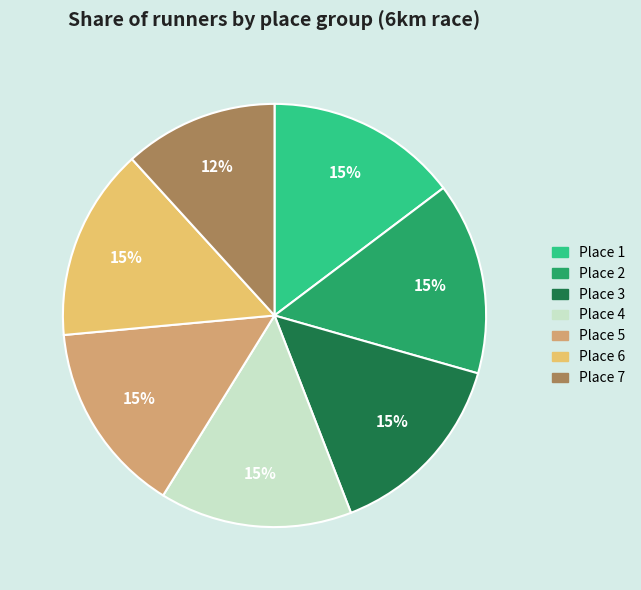

To the nearest percent, what is the difference between the largest and smallest slice percentages?

3%